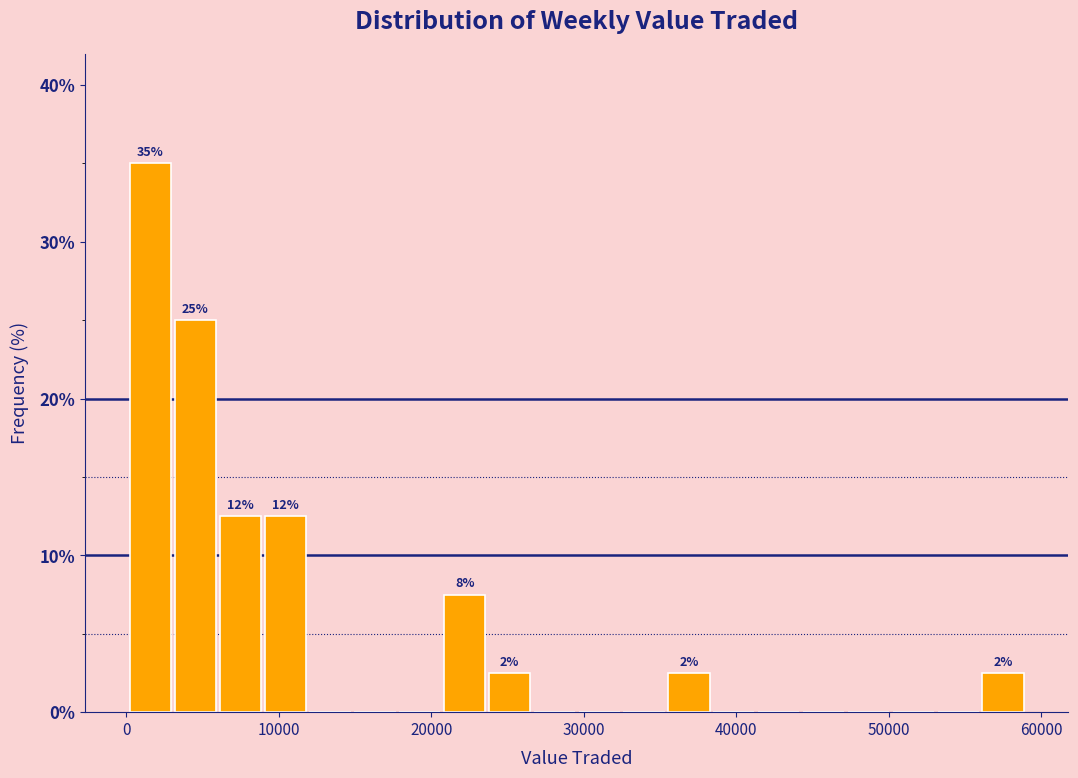

Around what value on the x-axis is the tallest bar? Give the approximate position of its centre, as read against the axis.

2000